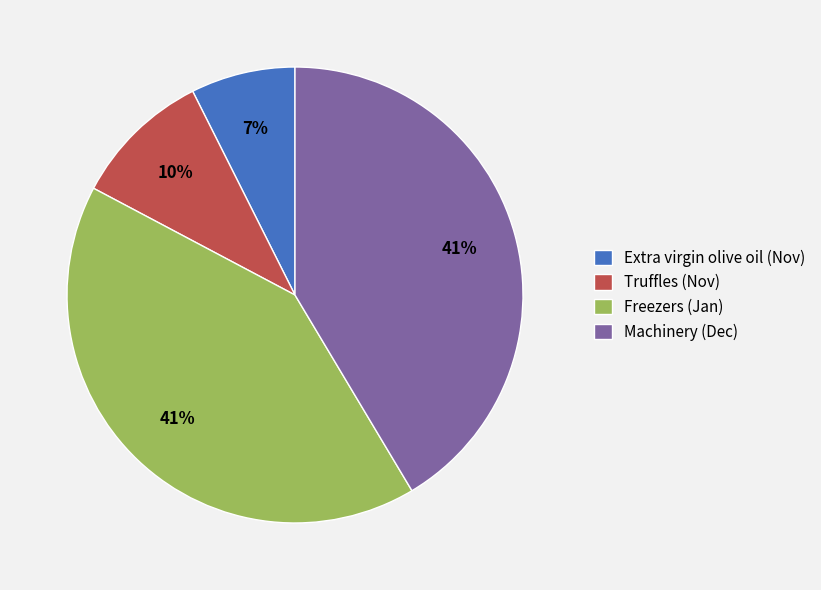

Is it true that Freezers (Jan) is 41% of the pie?

True